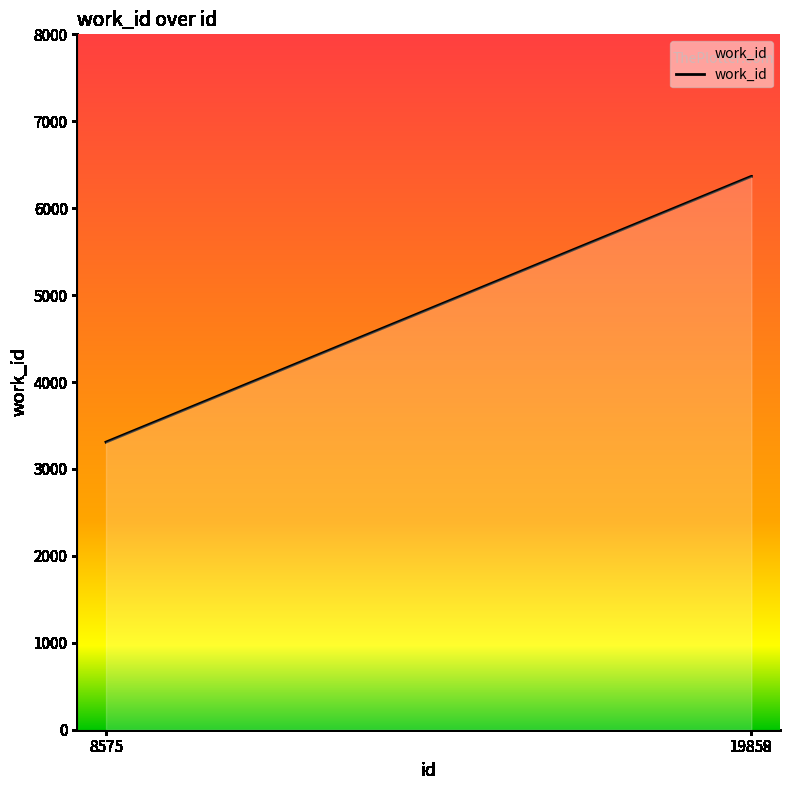

The chart shows a value of 886 at 8575. True or false?

False